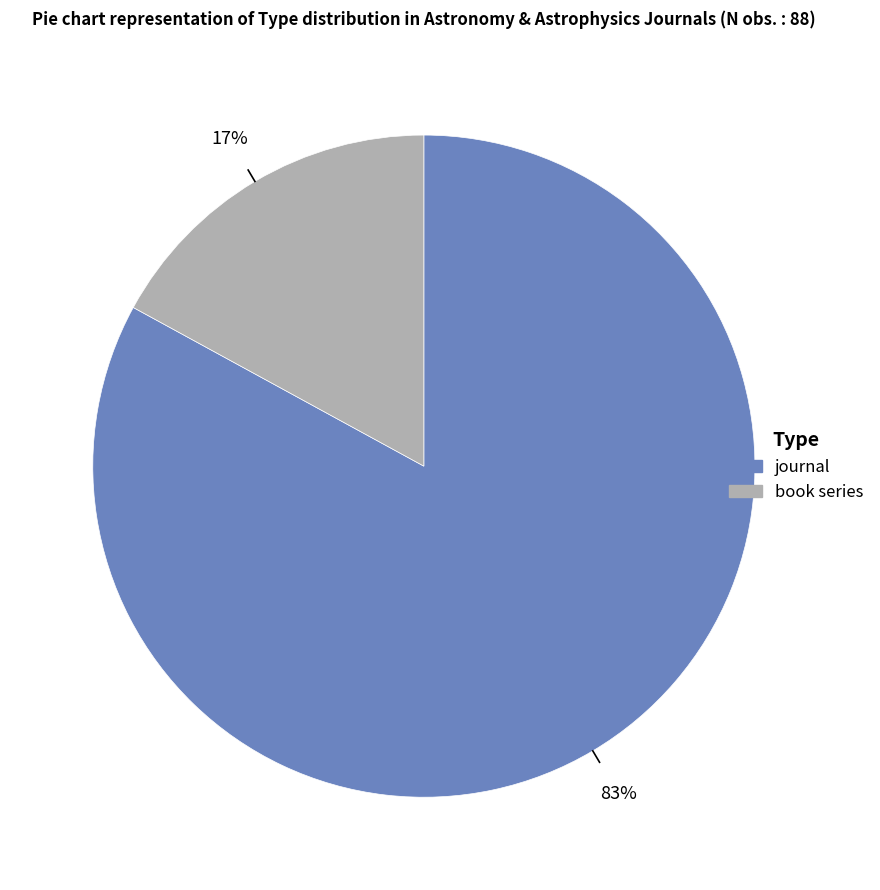

Do book series and journal together represent more than half of the pie?

Yes